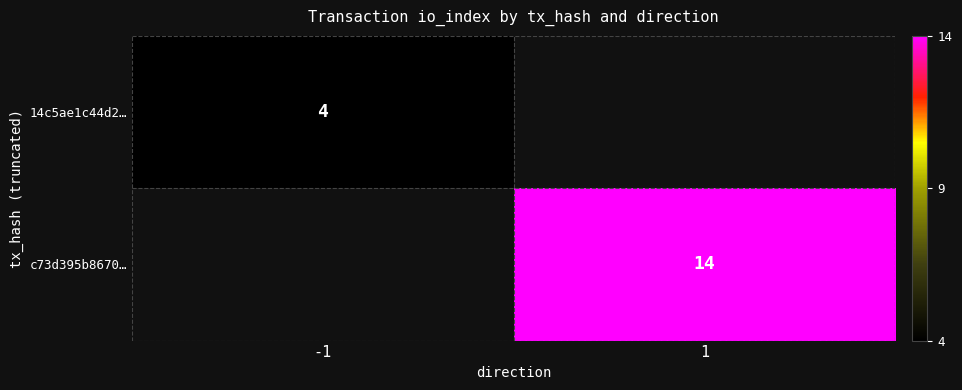

The c73d395b8670… series shows 4.3 at 1. True or false?

False